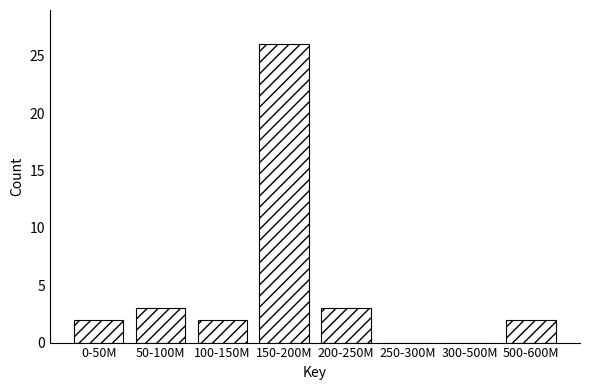

Reading left to right, list all the values displayed in this chart.

0-50M=2	50-100M=3	100-150M=2	150-200M=26	200-250M=3	250-300M=0	300-500M=0	500-600M=2